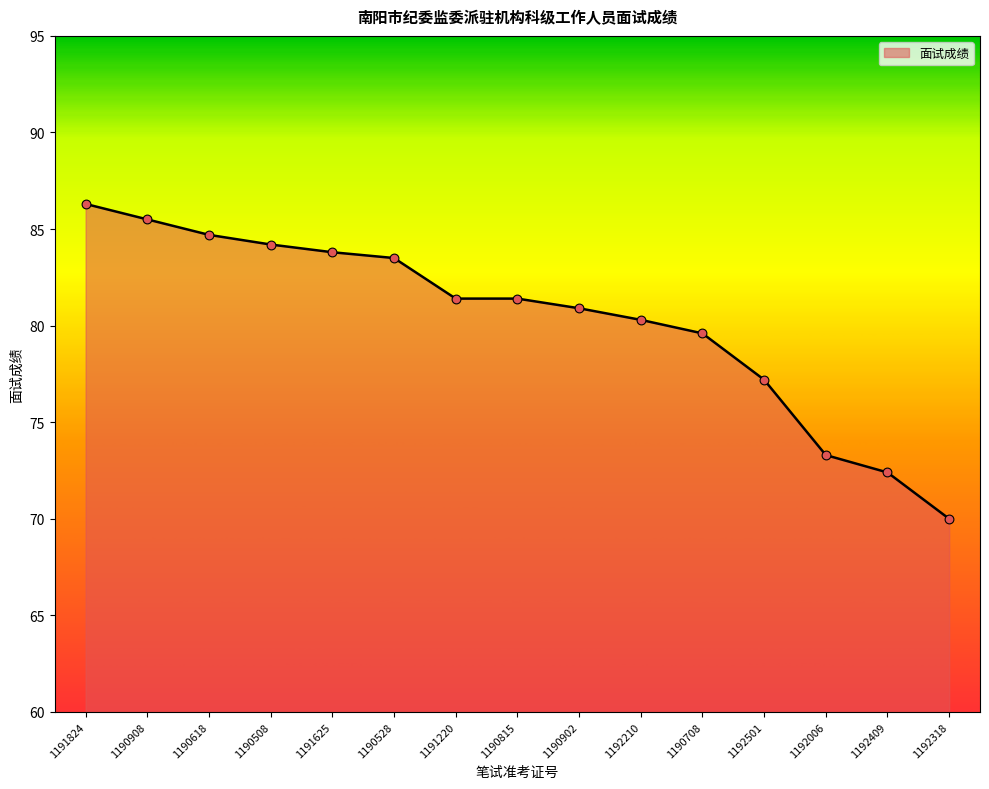

Approximately how many times larger is the value at 1190508 compared to 1190815?

1.0